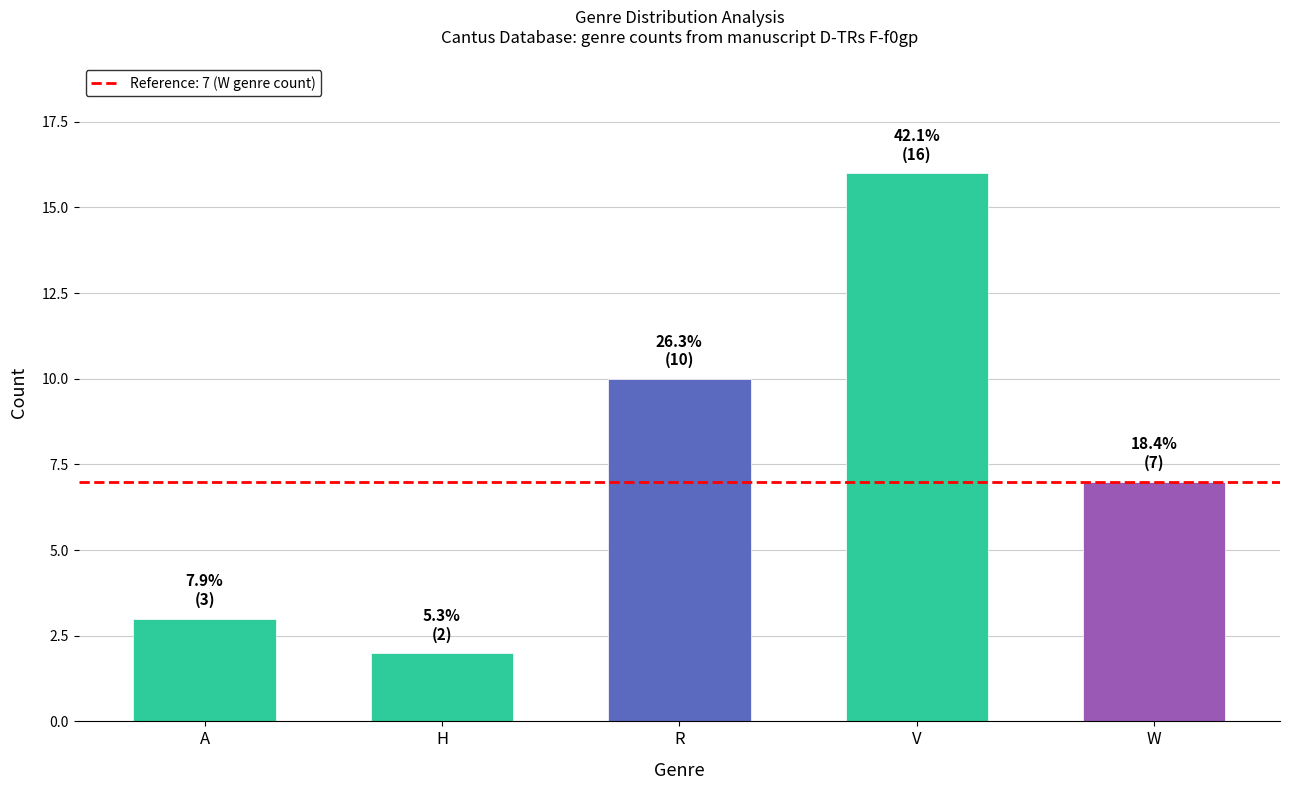

Rank the categories by value from highest to lowest.

V, R, W, A, H